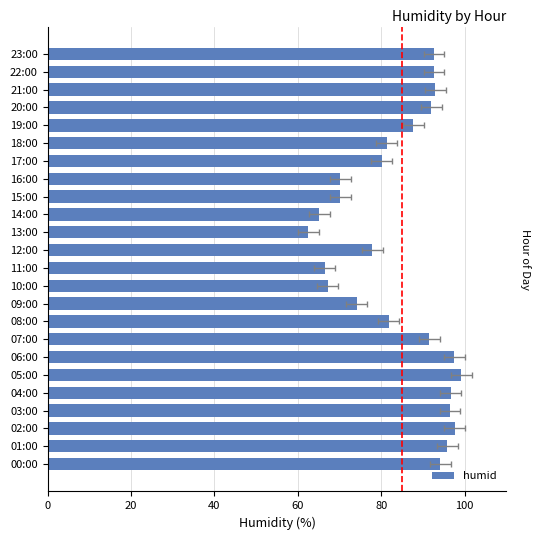

How many bars are there in total?

24